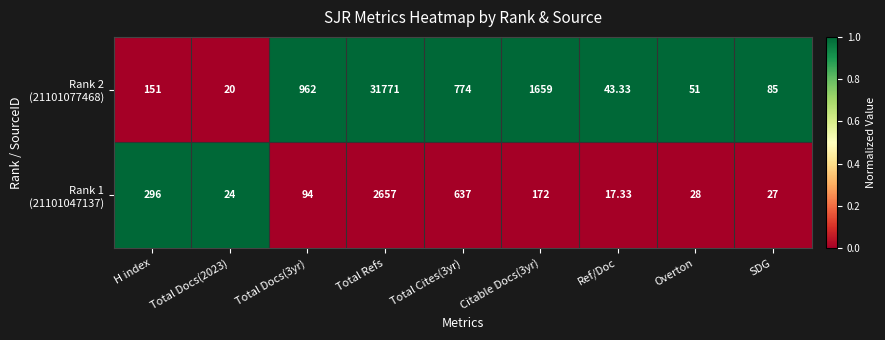

Which label corresponds to the smallest value in the chart?

Ref/Doc